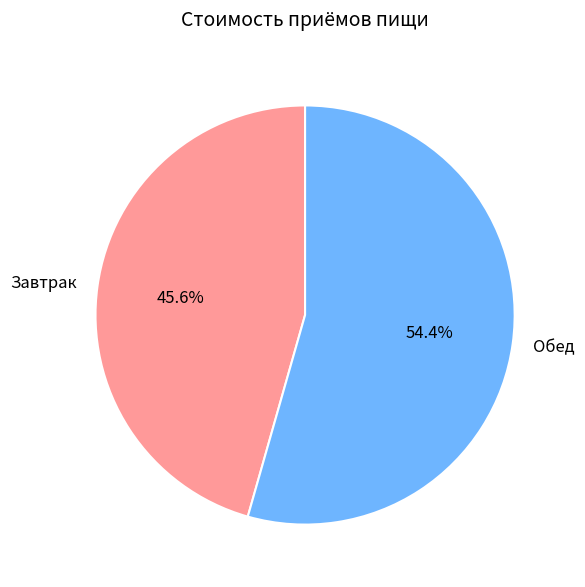

Rank the categories by value from lowest to highest.

Завтрак, Обед